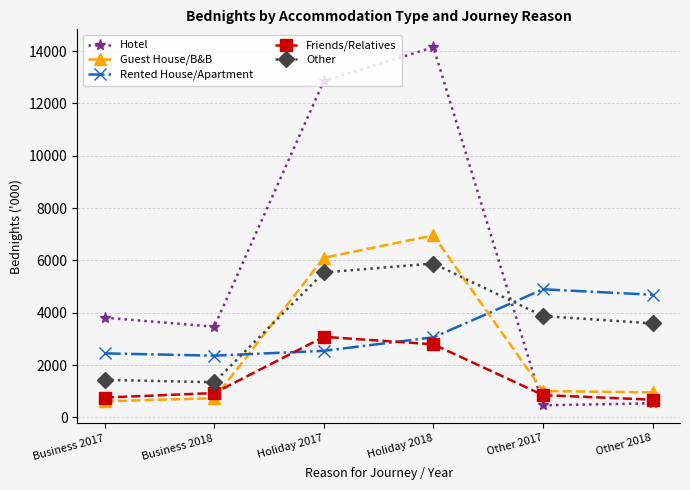

Which series has the largest total across all categories?

Hotel